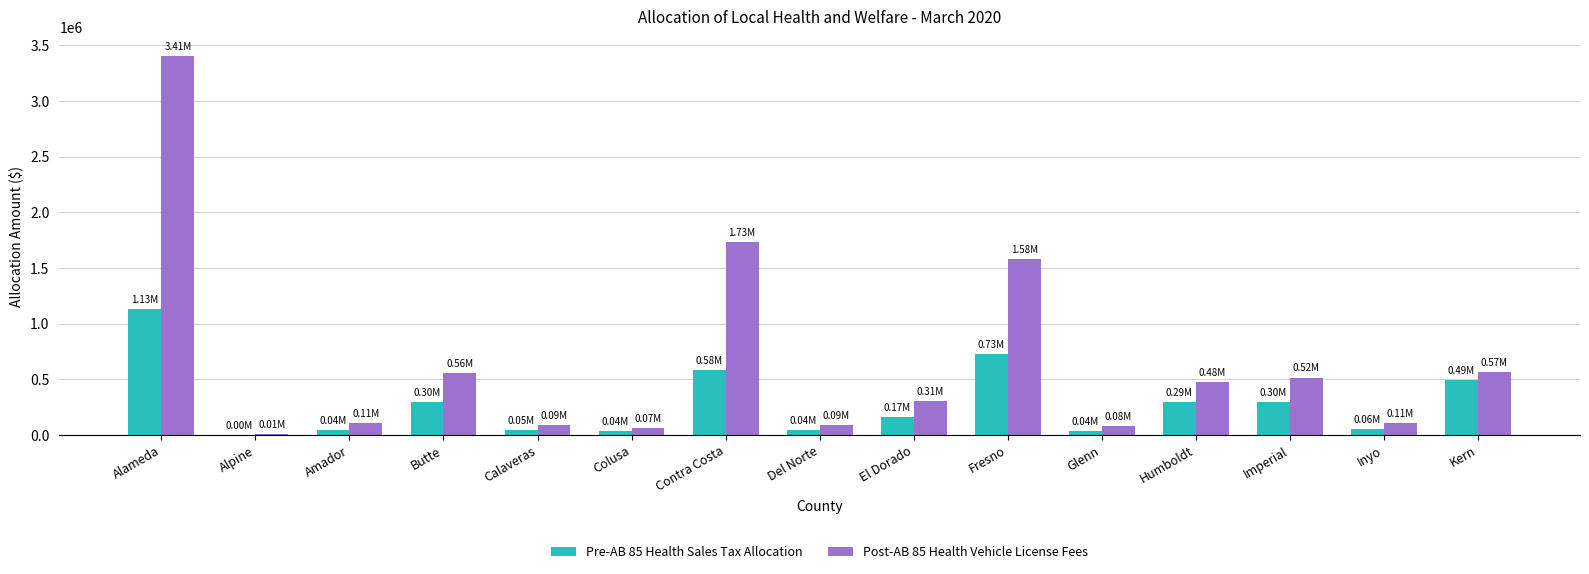

What is the total value across all series at Humboldt?

774738.0